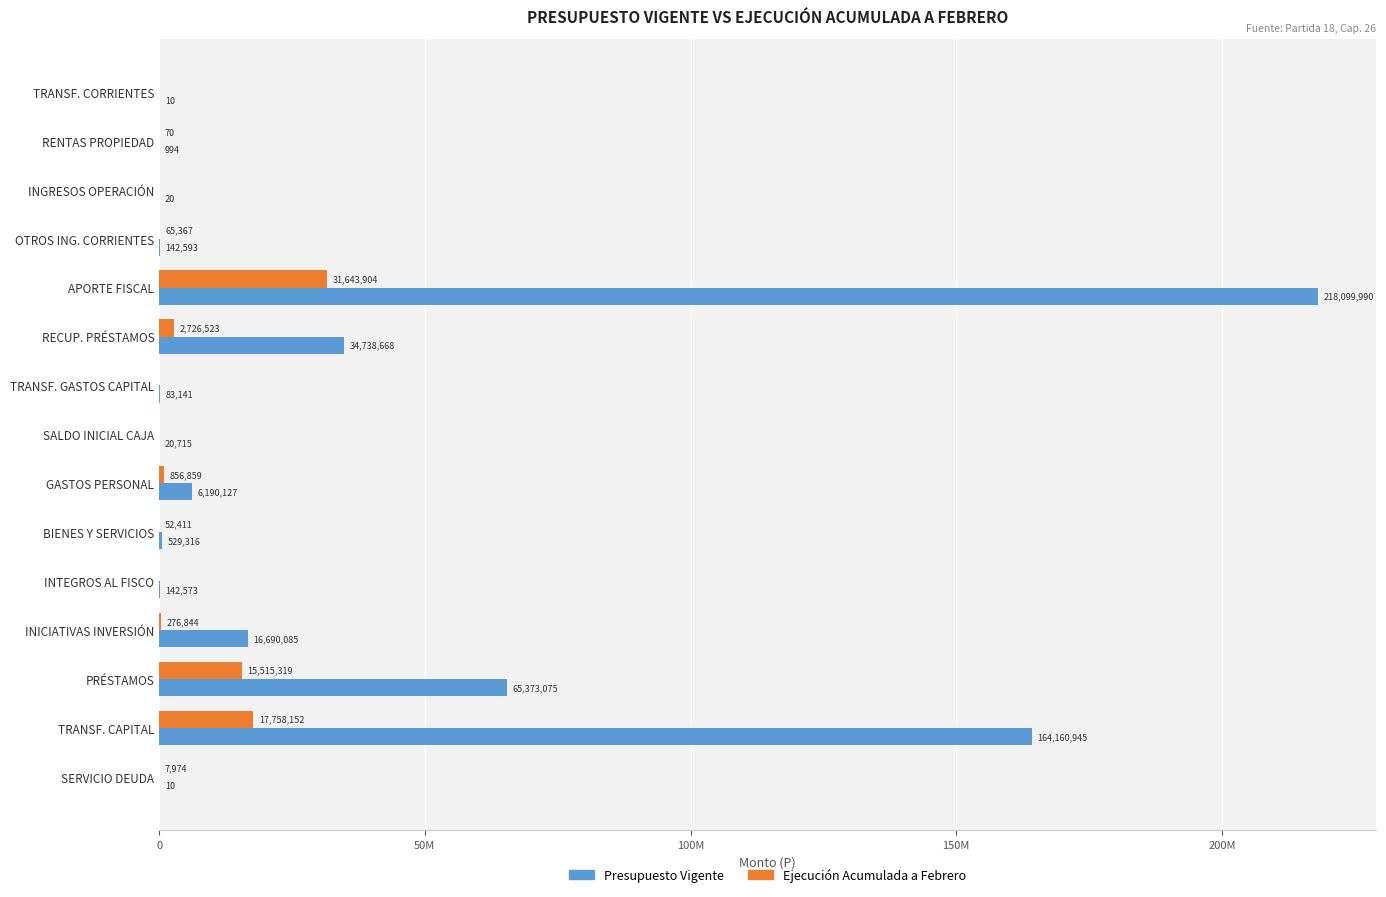

What are all the series names shown in the legend?

Presupuesto Vigente, Ejecución Acumulada a Febrero